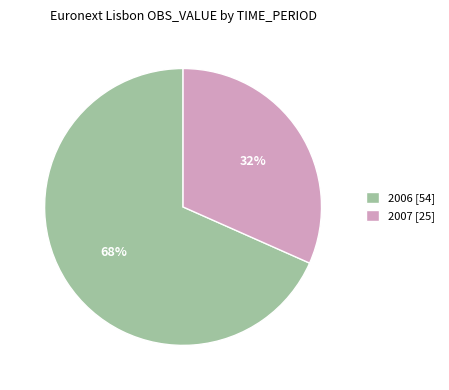

Does 2006 represent more than half of the total?

Yes